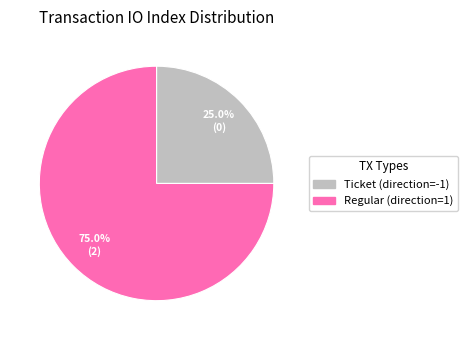

Does Regular (direction=1) represent more than half of the total?

Yes